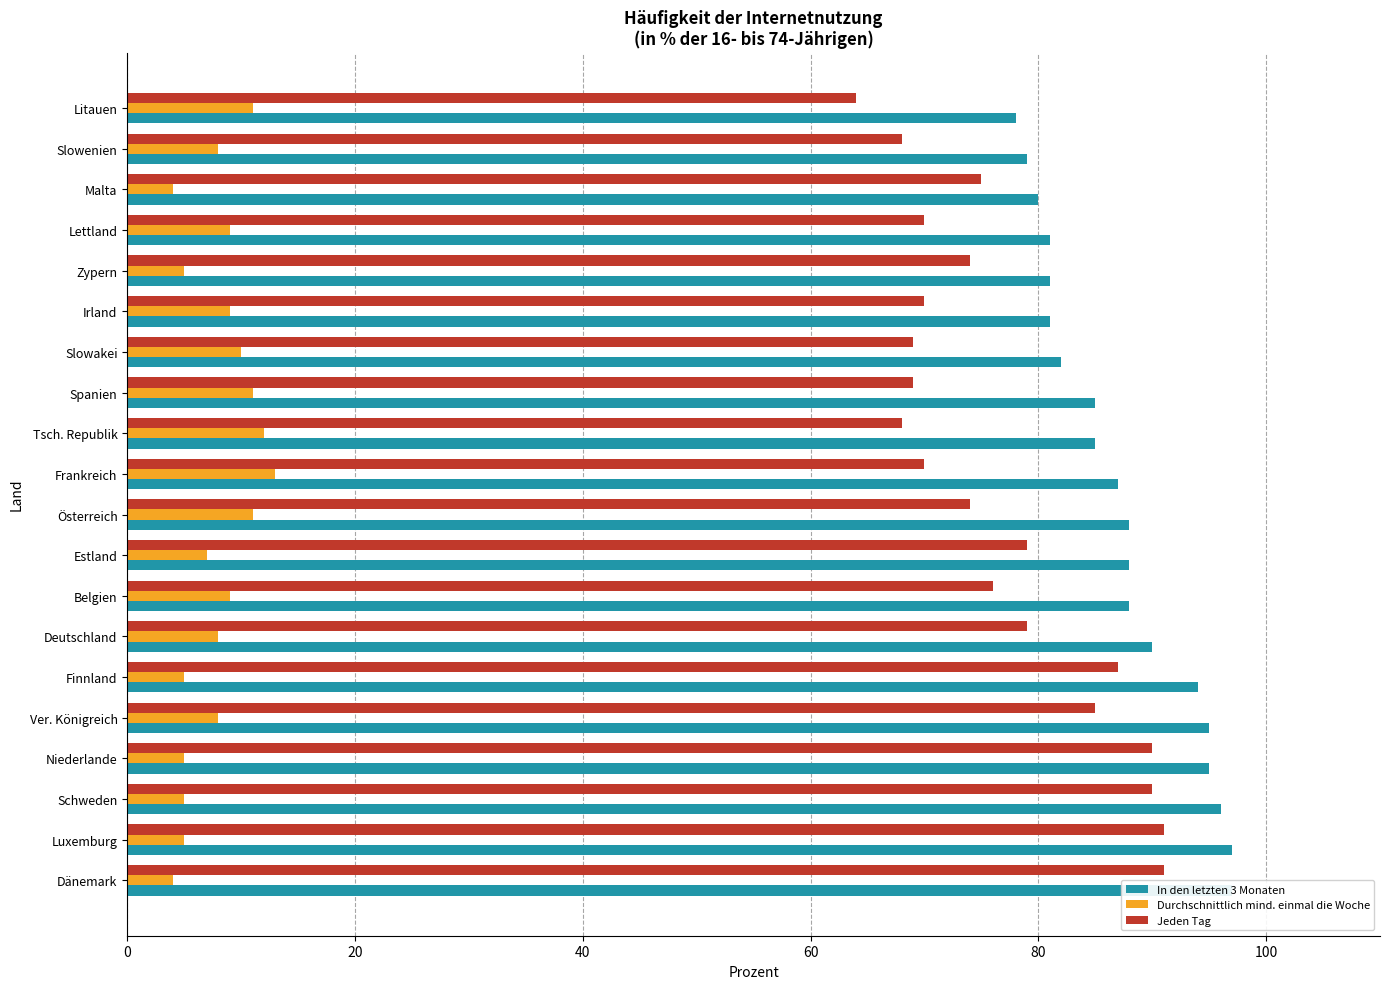

What is the value of the Jeden Tag bar at the 2nd from the left?

91